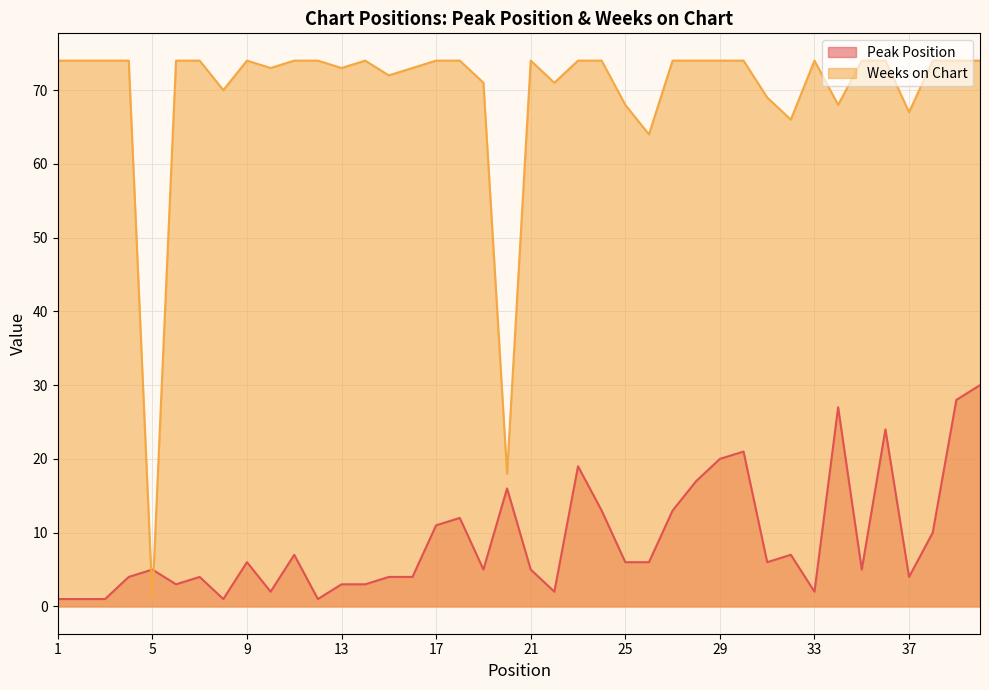

Between 33 and 37, which series saw the biggest shift?

Weeks on Chart